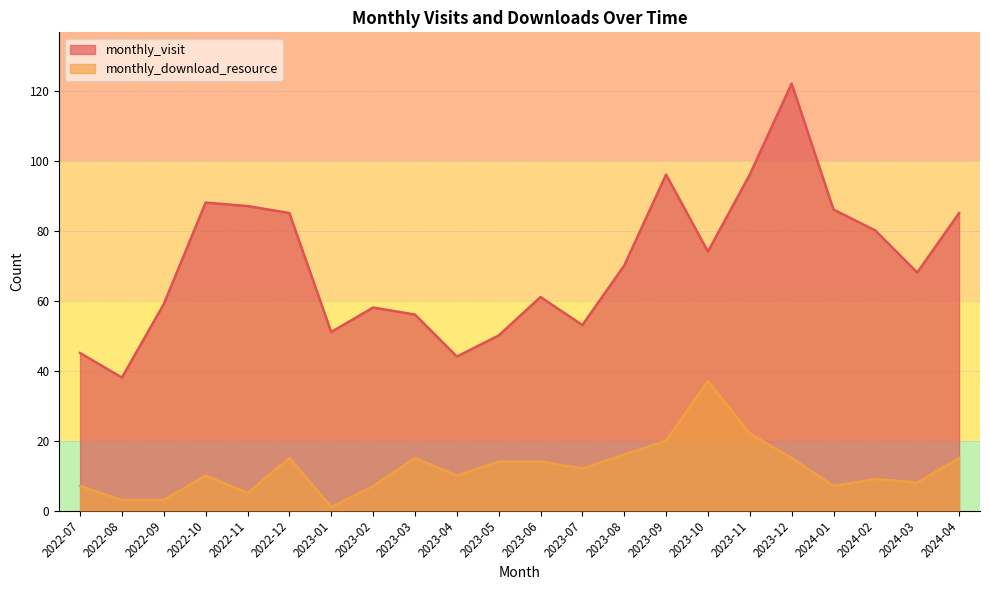

What value does the monthly_visit series have at 2023-03, to the nearest 10?

60